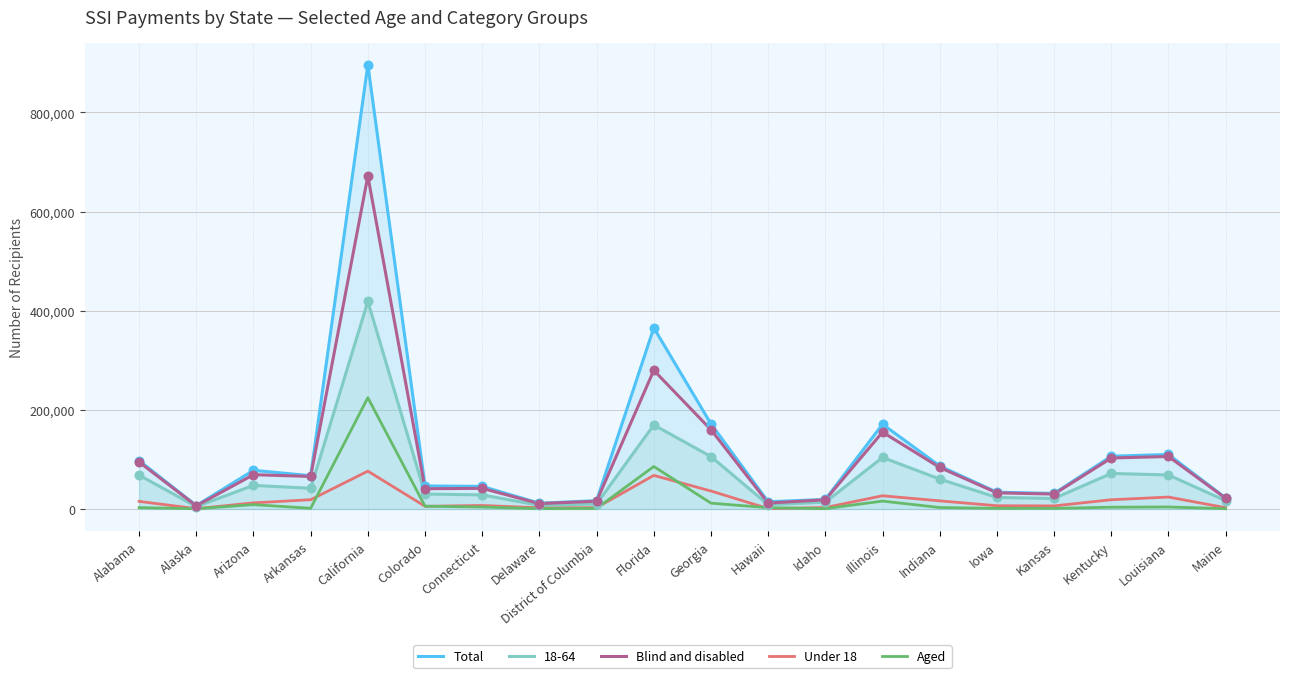

Which series contains the lowest Y value?

Aged